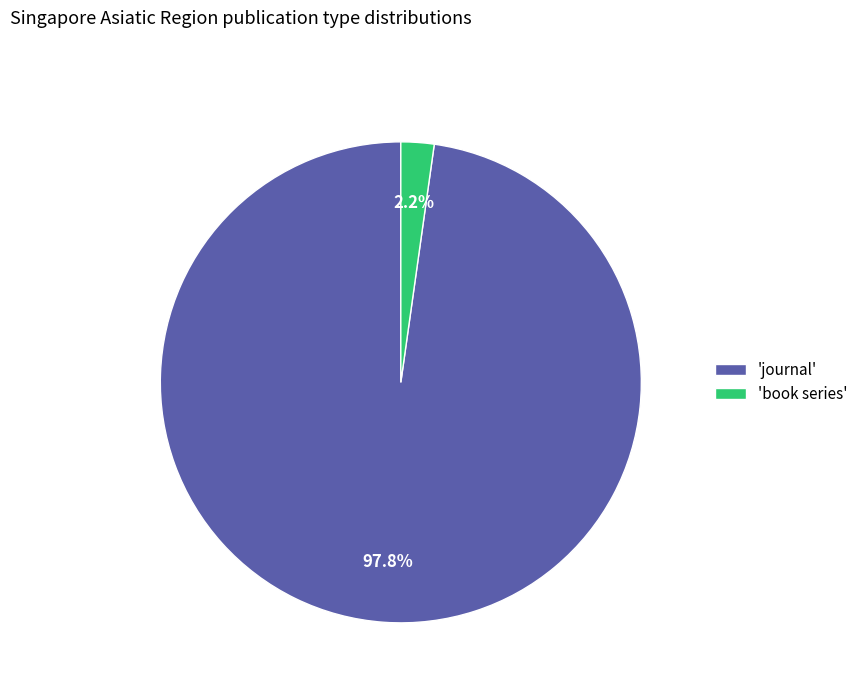

Is the sum of 'journal' and 'book series' greater than half?

Yes